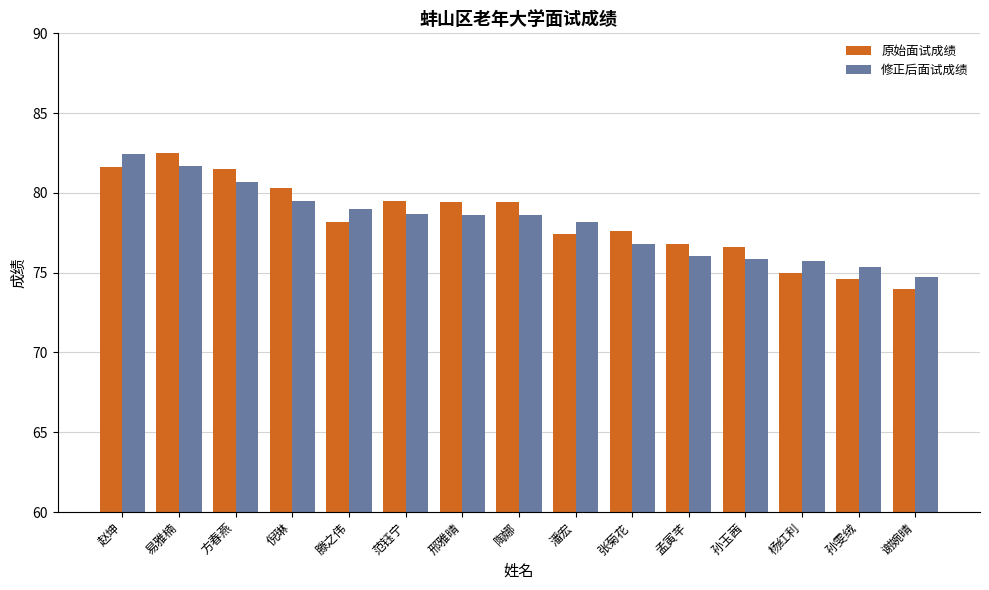

What is the spread (max minus min) of values at 孙玉茜?

0.8